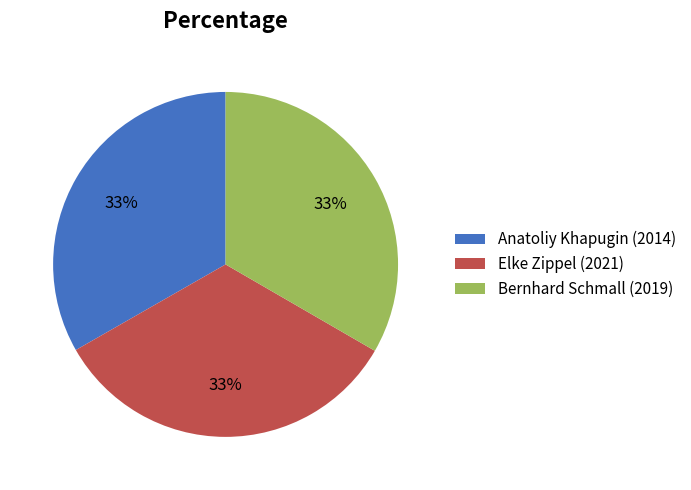

Does Anatoliy Khapugin (2014) account for over 50% of the chart?

No